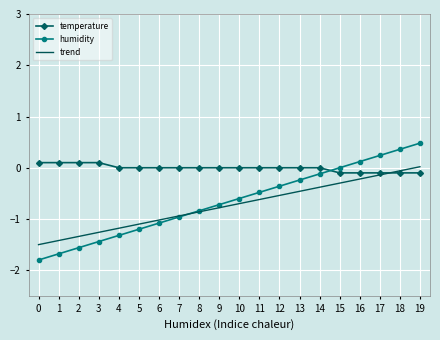

How many values in trend are below zero?

19